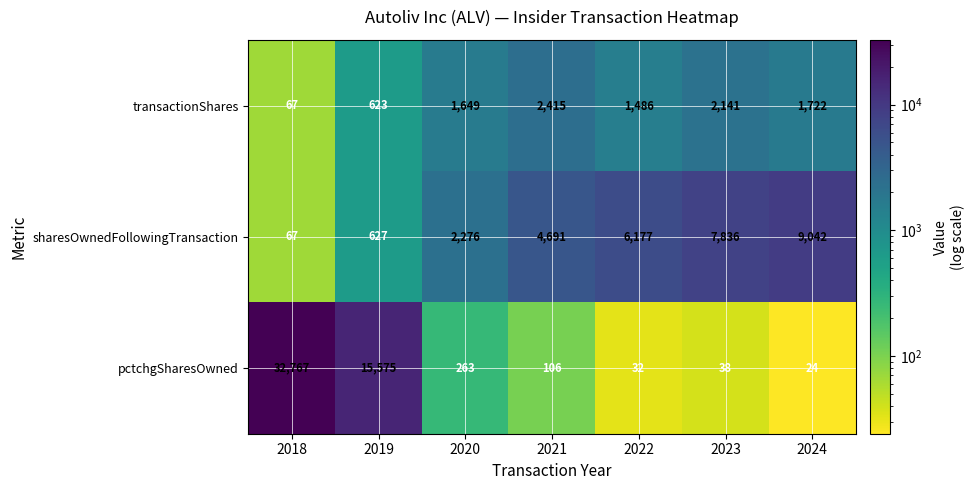

Which series has the largest range (max minus min)?

pctchgSharesOwned